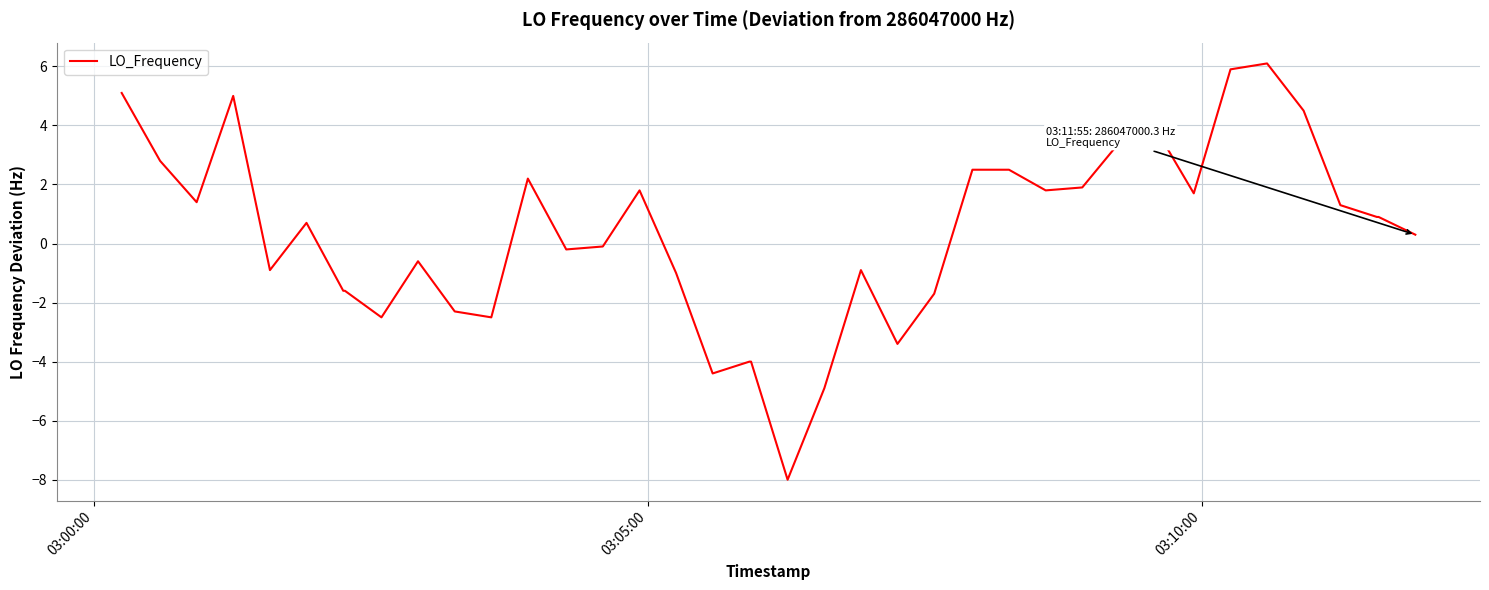

What is the average value?

0.4